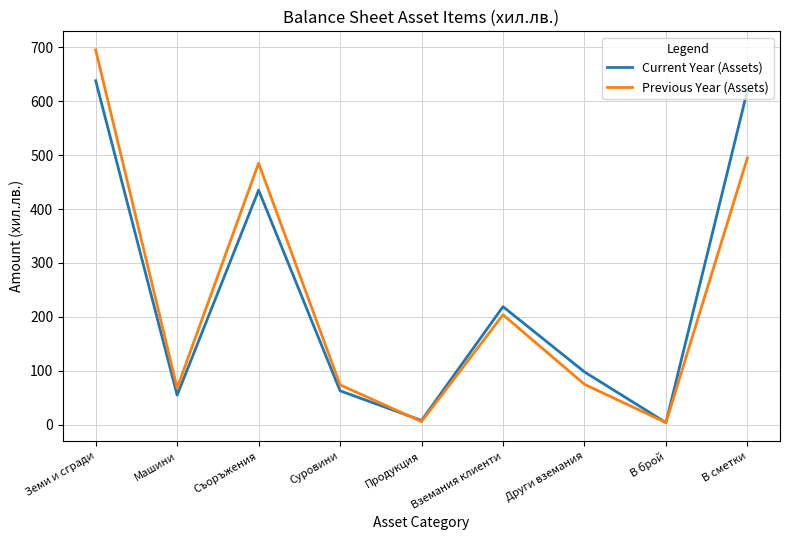

The Current Year (Assets) series shows 95 at Суровини. True or false?

False